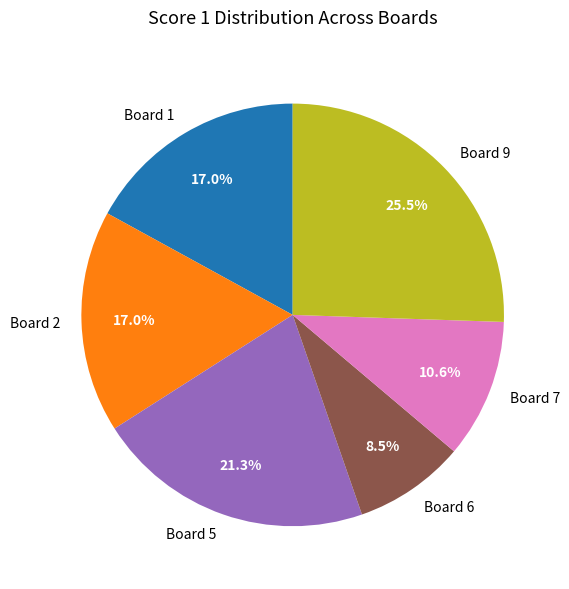

Does Board 9 represent more than half of the total?

No